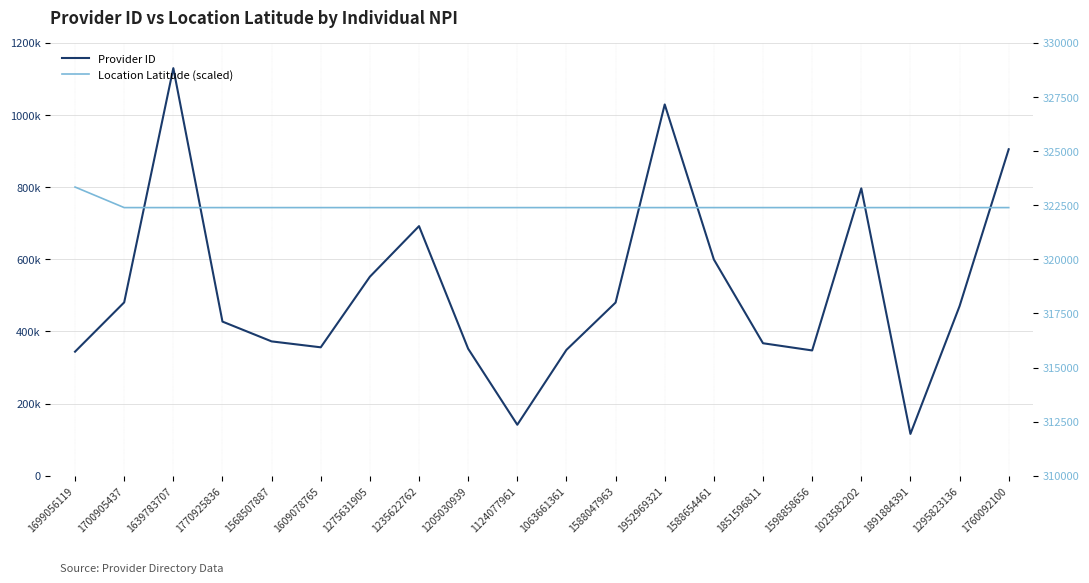

How many intersections are there between Provider ID and Location Latitude (scaled)?

4